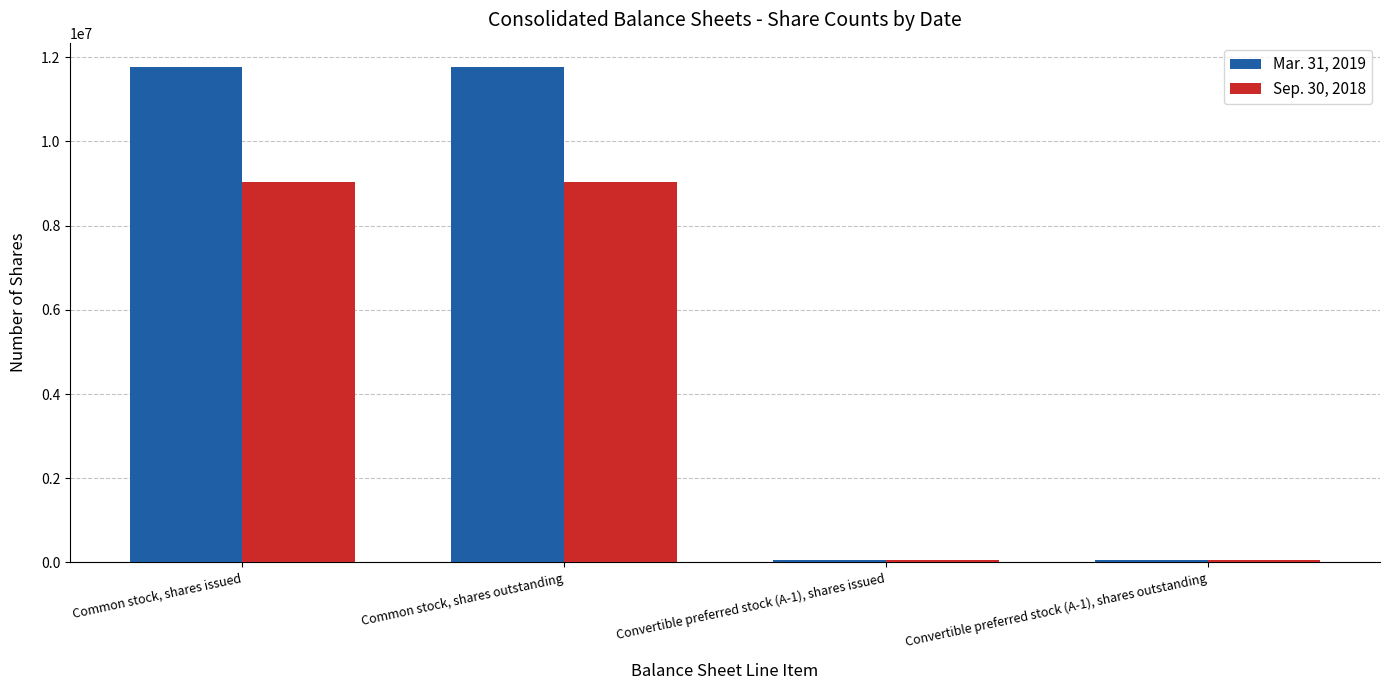

What is the difference between the Mar. 31, 2019 values at Convertible preferred stock (A-1), shares outstanding and Common stock, shares outstanding?

11696380